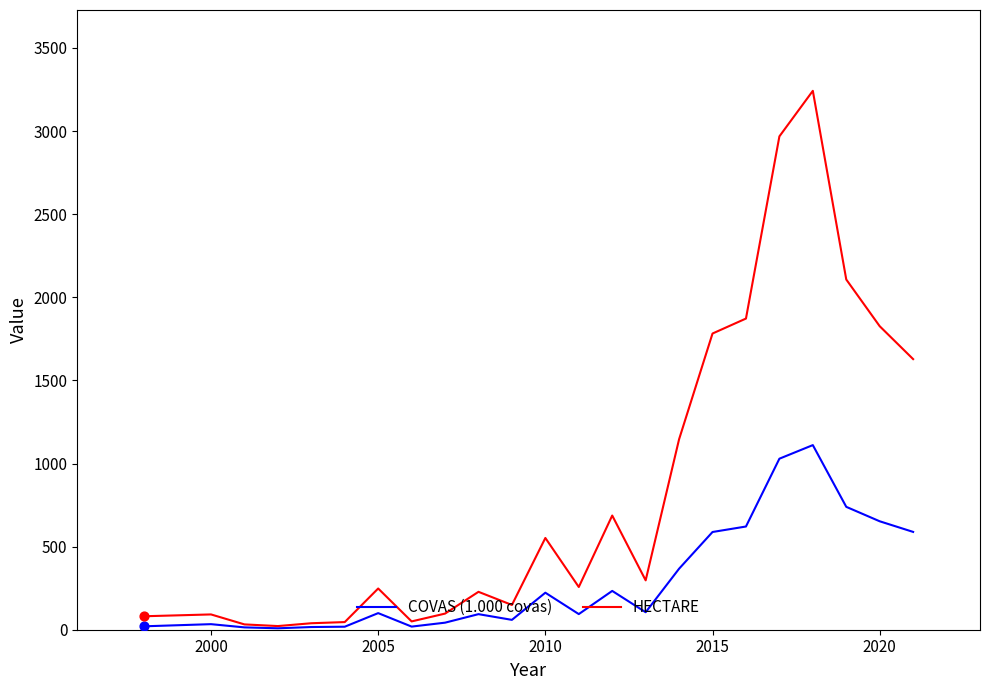

Which series has the largest total across all categories?

HECTARE